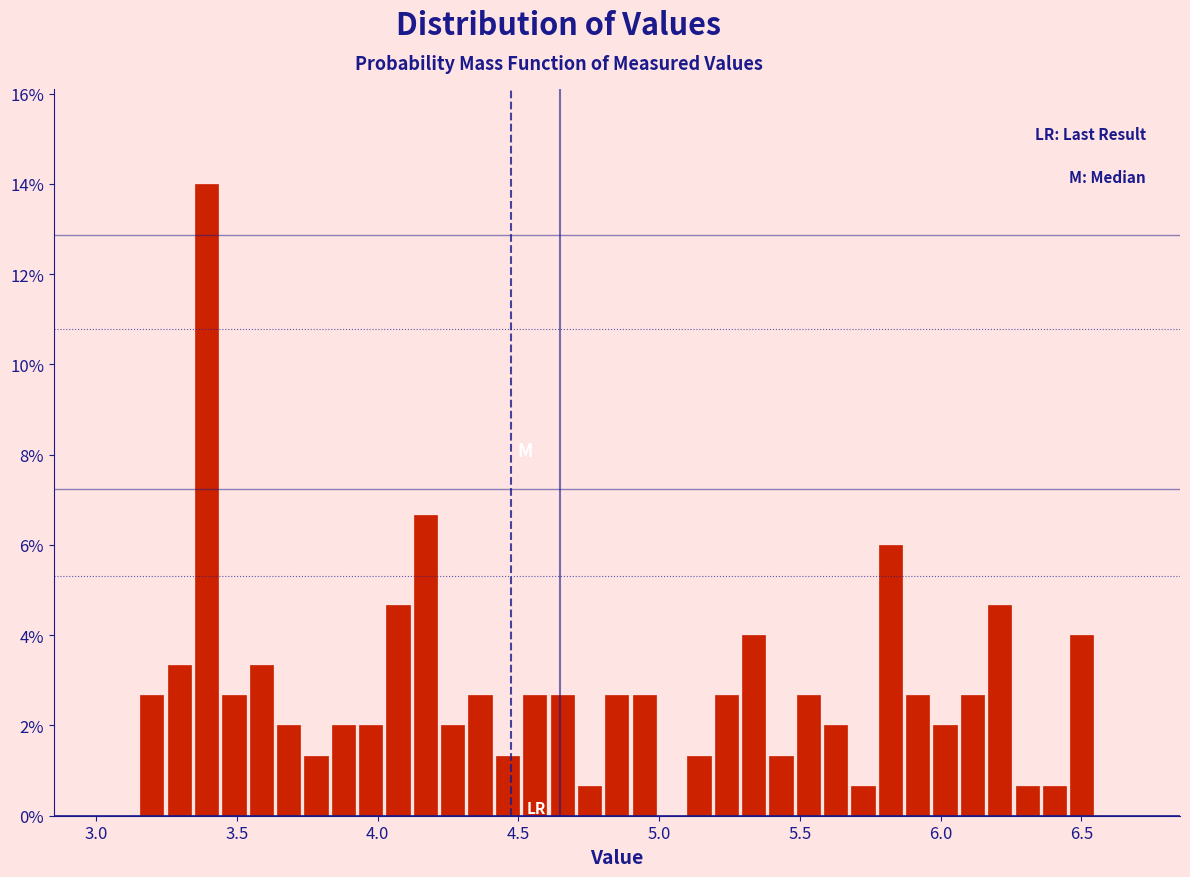

Read against the x-axis, roughly where is the centre of the tallest bar?

3.40